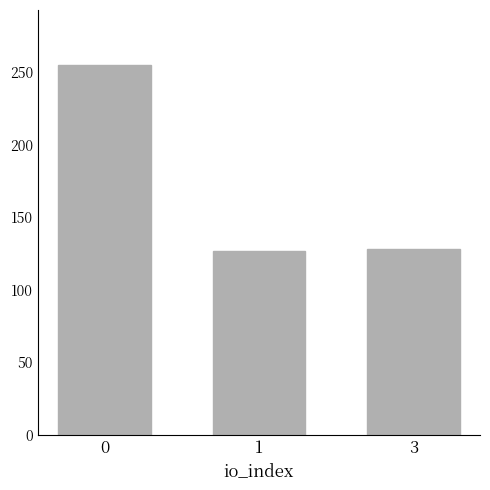

Reading right to left, extract all data points from this chart.

3=128.4	1=126.4	0=254.8